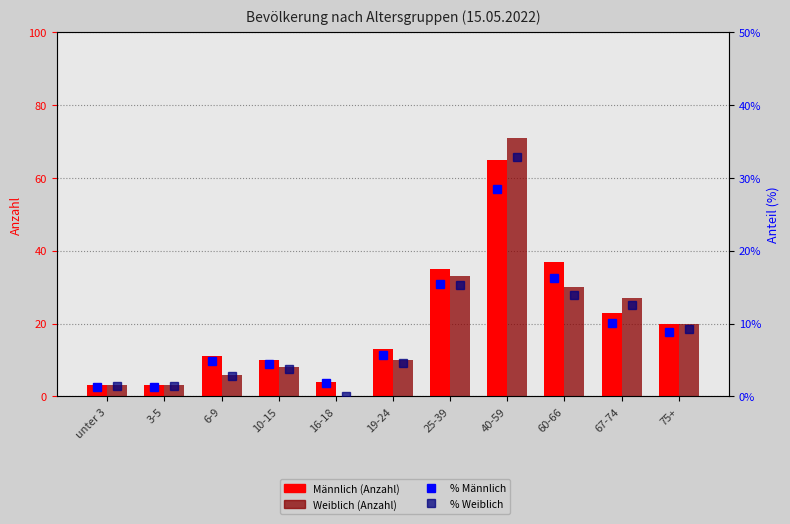

How many categories are shown in the chart?

11